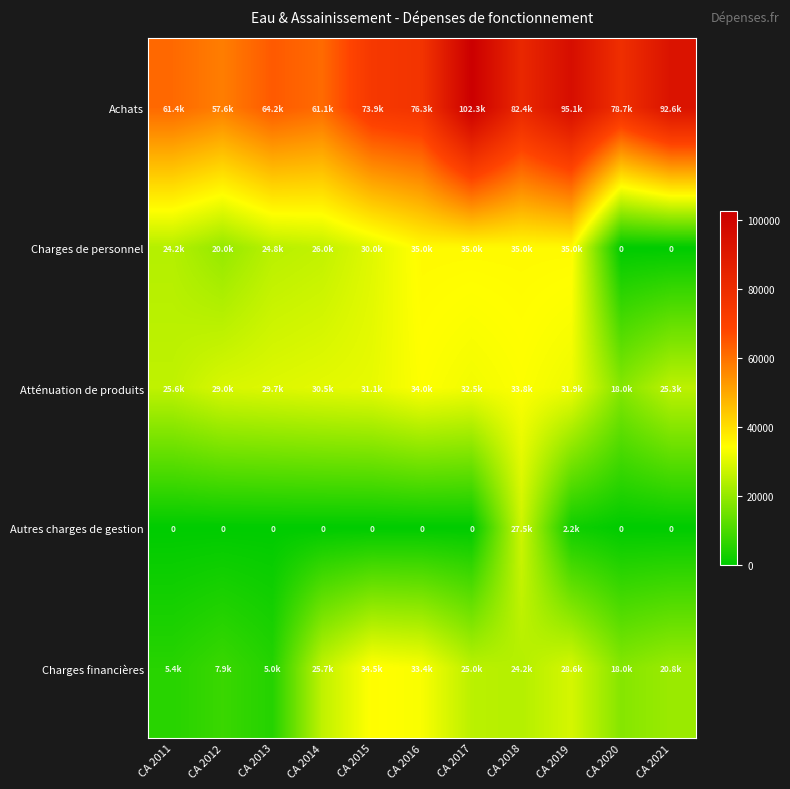

Count the number of categories in the chart.

11